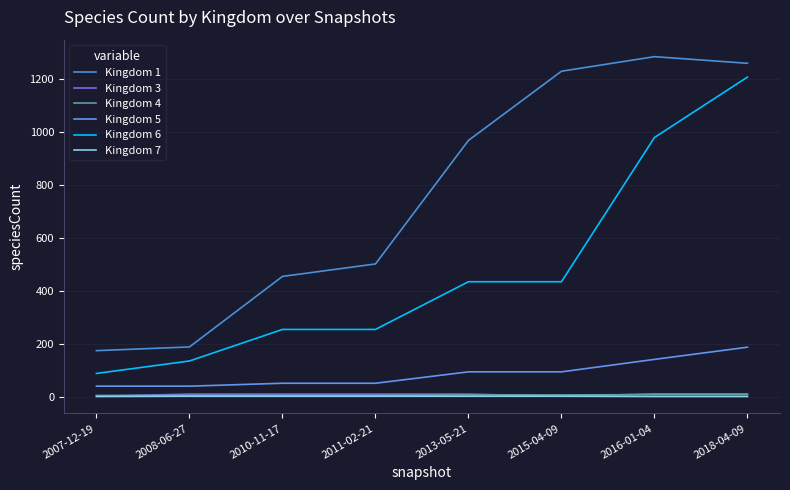

Is this an area chart (filled region under the line)?

No